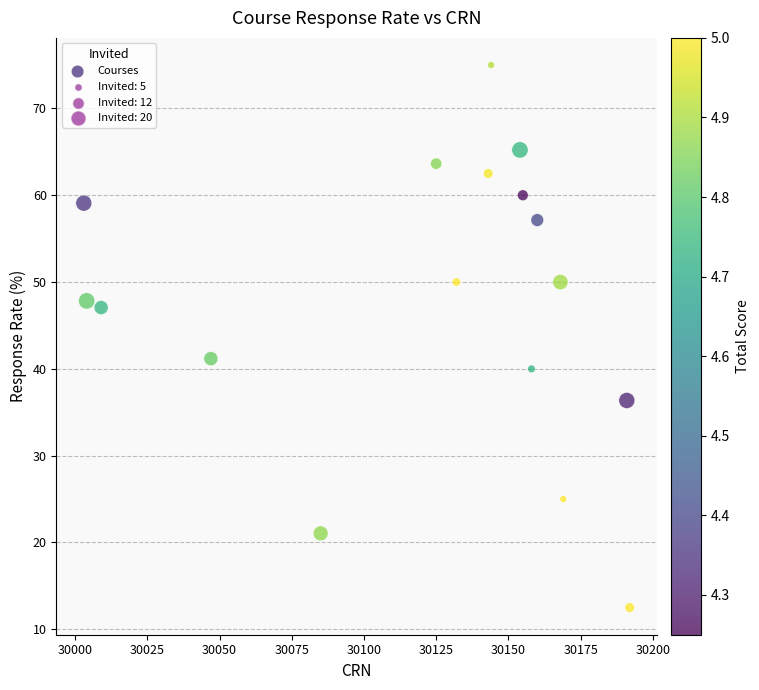

What Y value in the scatter plot is closest to 43?

41.2